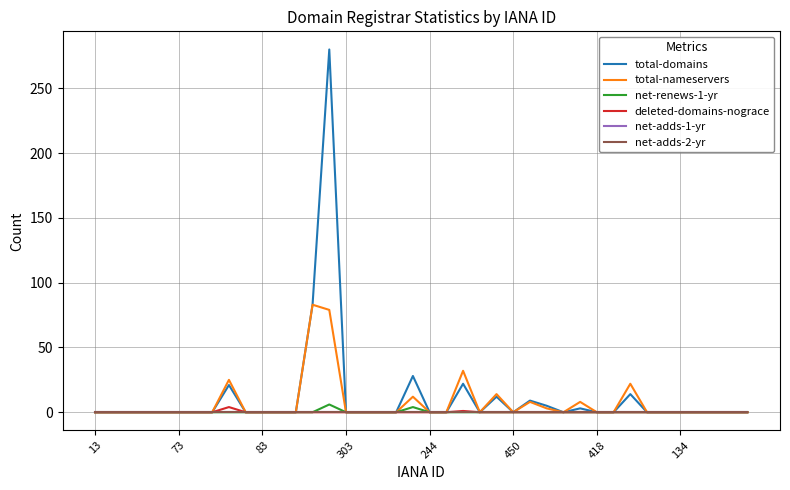

What is the label of the 38th point from the left?

37